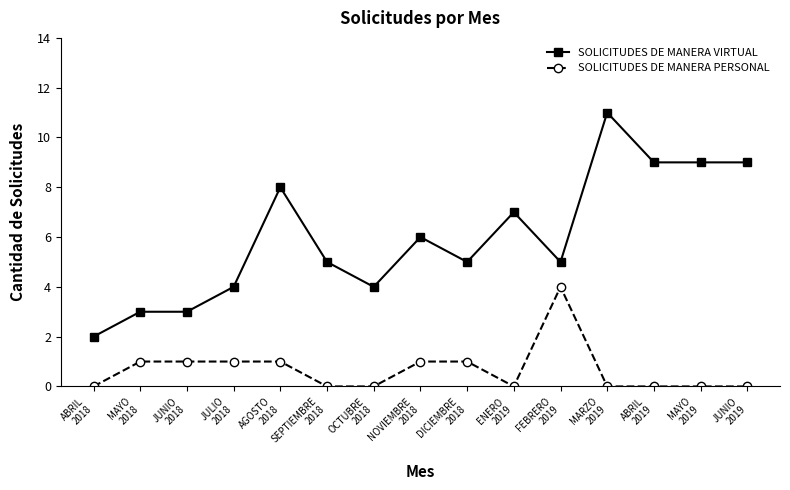

At DICIEMBRE
2018, list the series in order from smallest to largest.

SOLICITUDES DE MANERA PERSONAL, SOLICITUDES DE MANERA VIRTUAL